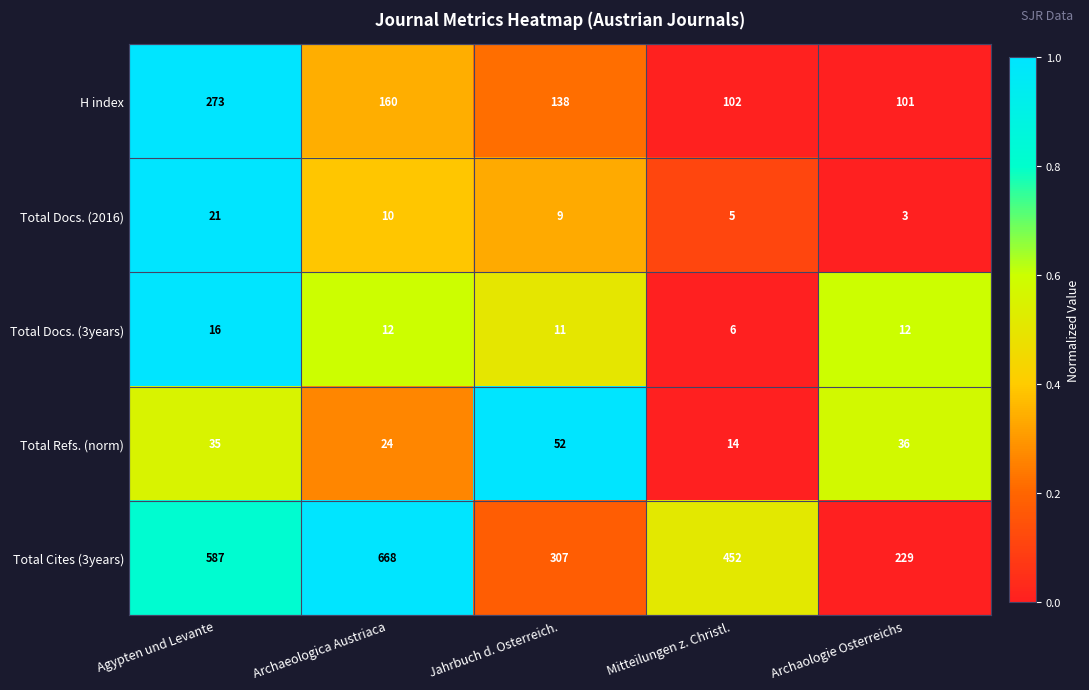

Reading left to right, what are all the values shown in this chart?

H index: Agypten und Levante=273	Archaeologica Austriaca=160	Jahrbuch d. Osterreich.=138	Mitteilungen z. Christl.=102	Archaologie Osterreichs=101
Total Docs. (2016): Agypten und Levante=21	Archaeologica Austriaca=10	Jahrbuch d. Osterreich.=9	Mitteilungen z. Christl.=5	Archaologie Osterreichs=3
Total Docs. (3years): Agypten und Levante=16	Archaeologica Austriaca=12	Jahrbuch d. Osterreich.=11	Mitteilungen z. Christl.=6	Archaologie Osterreichs=12
Total Refs. (norm): Agypten und Levante=35	Archaeologica Austriaca=24	Jahrbuch d. Osterreich.=52	Mitteilungen z. Christl.=14	Archaologie Osterreichs=36
Total Cites (3years): Agypten und Levante=587	Archaeologica Austriaca=668	Jahrbuch d. Osterreich.=307	Mitteilungen z. Christl.=452	Archaologie Osterreichs=229